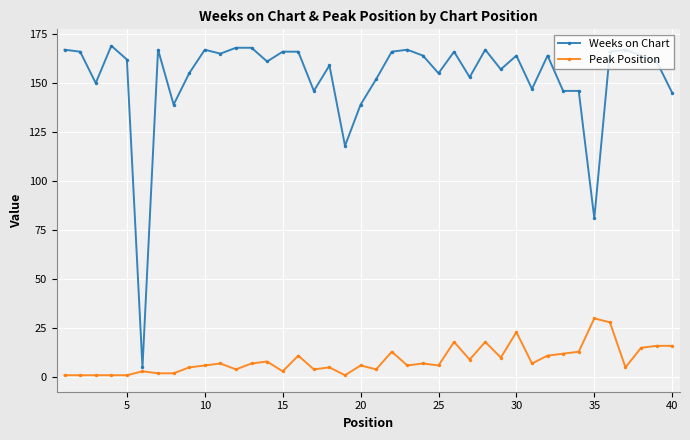

Which series has the largest total across all categories?

Weeks on Chart